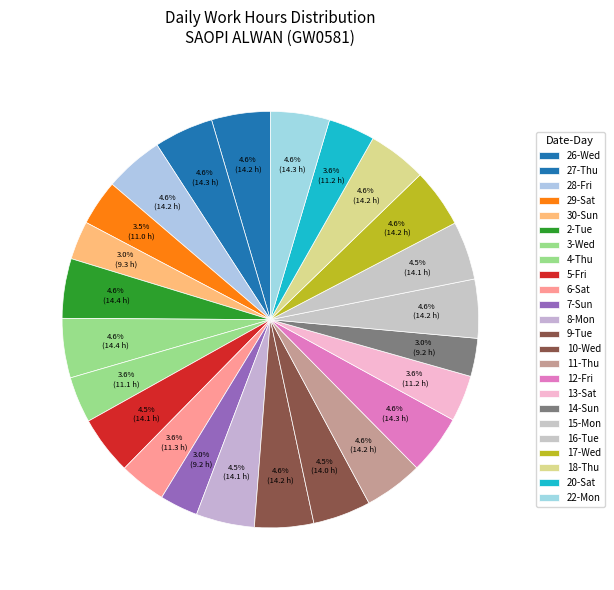

To the nearest percent, what is the combined percentage of 22-Mon and 5-Fri?

9%